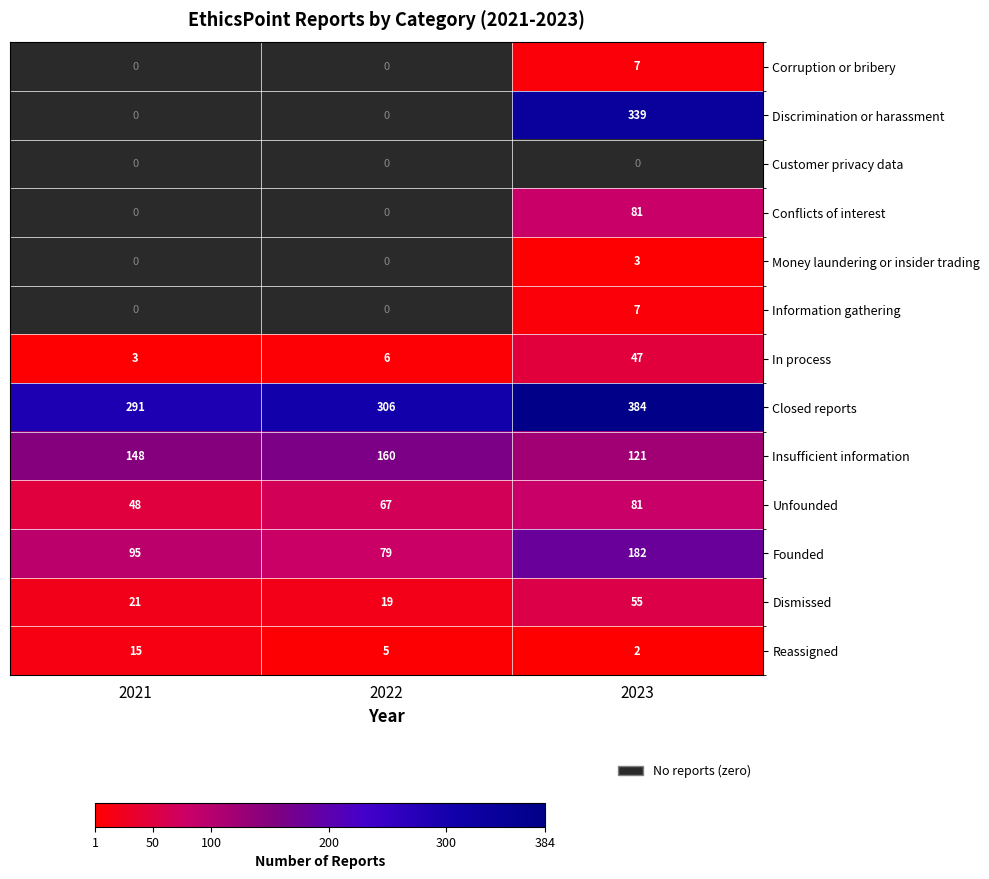

Which category has the highest value in the Insufficient information series?

2022